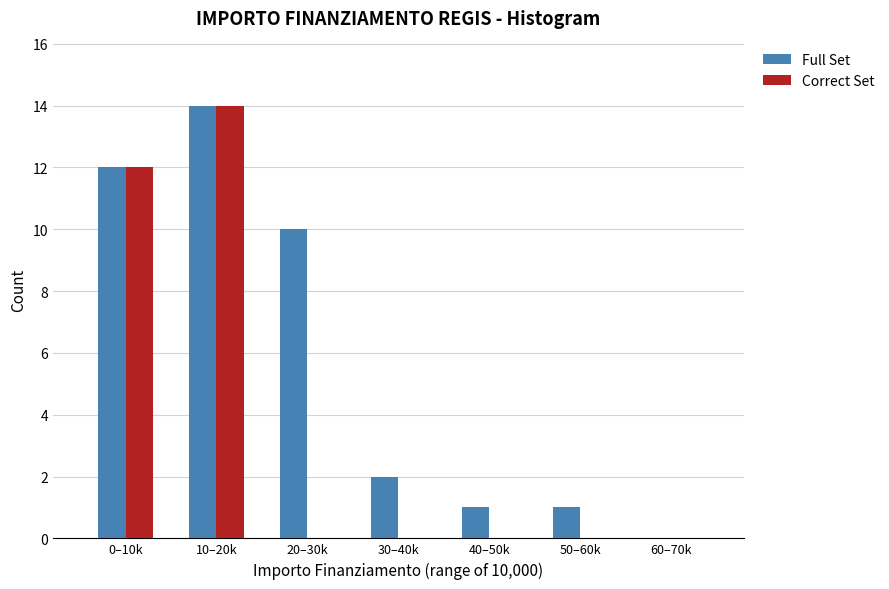

Reading right to left, list all the values displayed in this chart.

Full Set: 60–70k=0	50–60k=1	40–50k=1	30–40k=2	20–30k=10	10–20k=14	0–10k=12
Correct Set: 60–70k=0	50–60k=0	40–50k=0	30–40k=0	20–30k=0	10–20k=14	0–10k=12